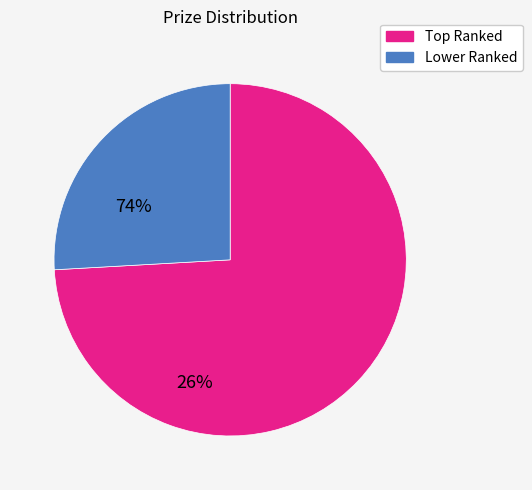

Is there a majority slice in this chart?

Yes